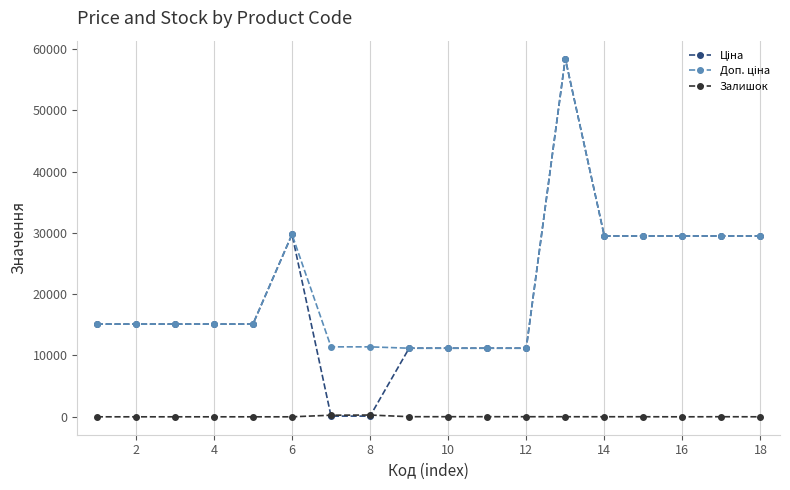

At how many categories does at least one series exceed 21503?

7